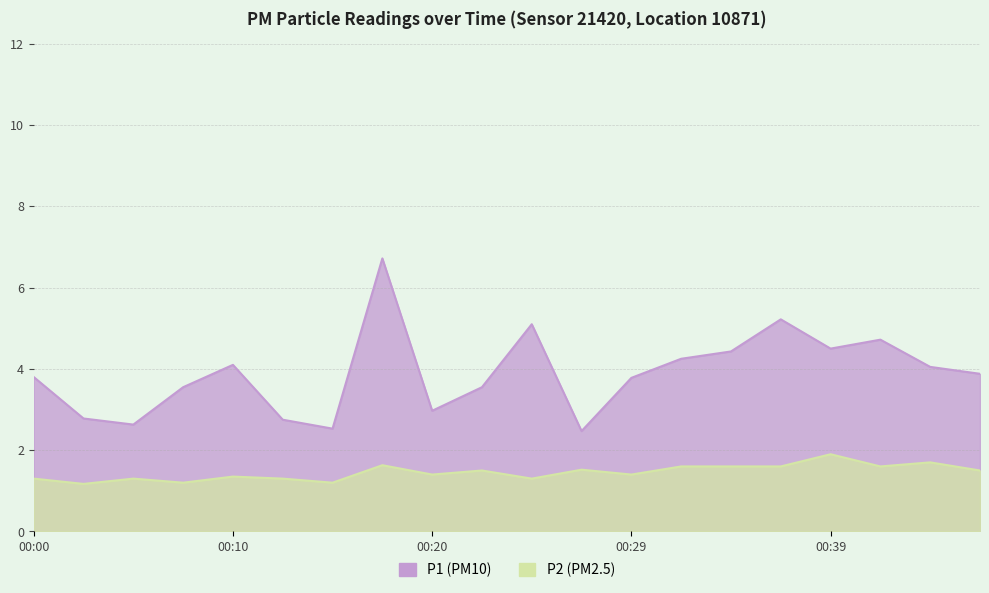

Which series has the largest range (max minus min)?

P1